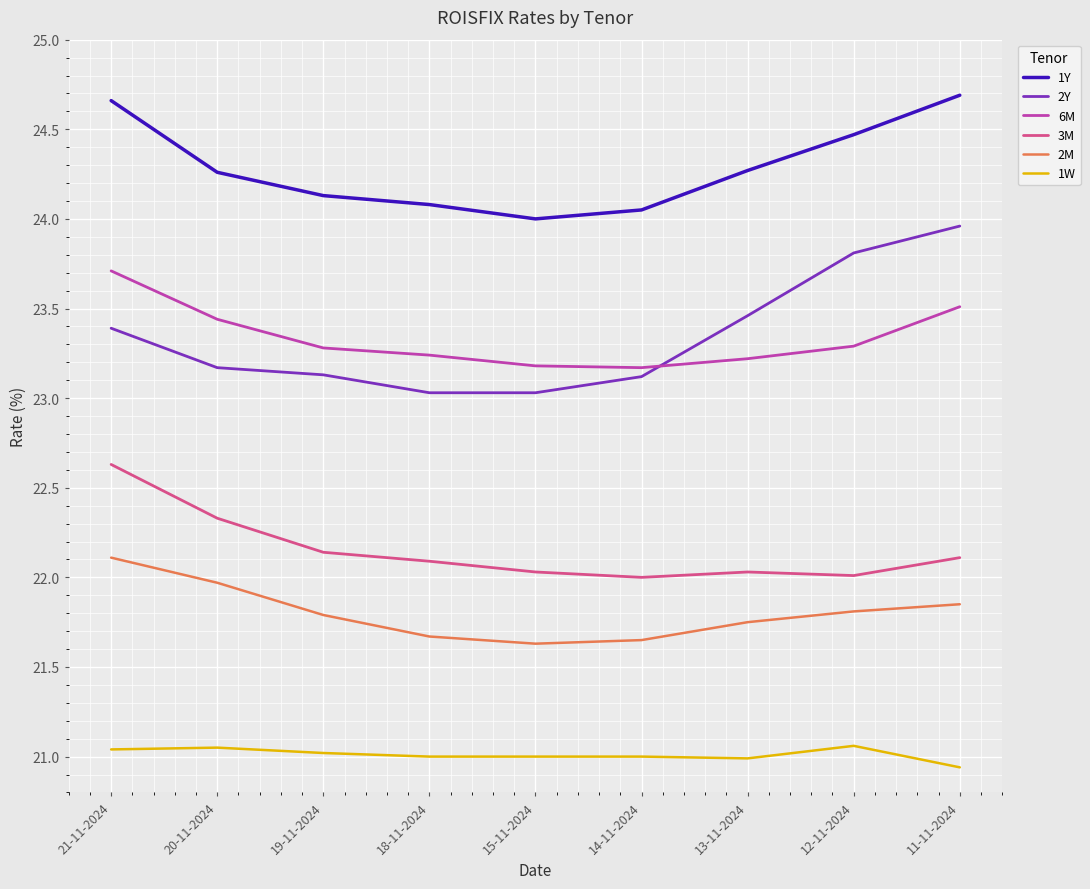

The value of 1Y at 19-11-2024 is 24.1. True or false?

True